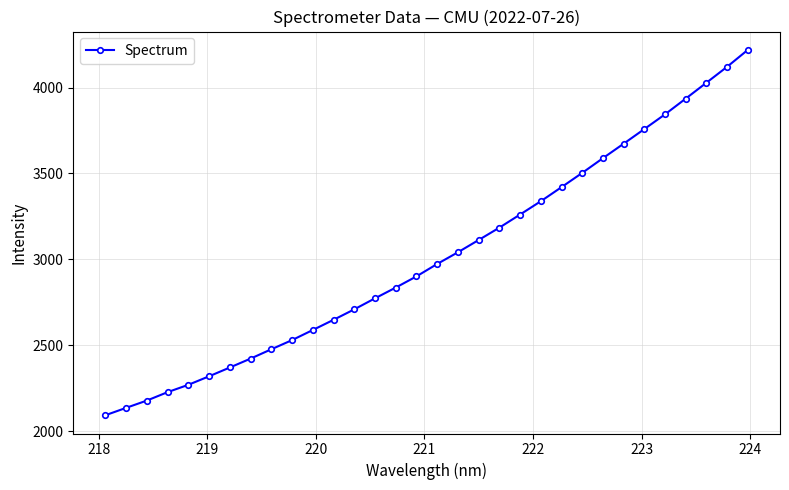

True or false: the data has more than 0 interior local peaks.

False